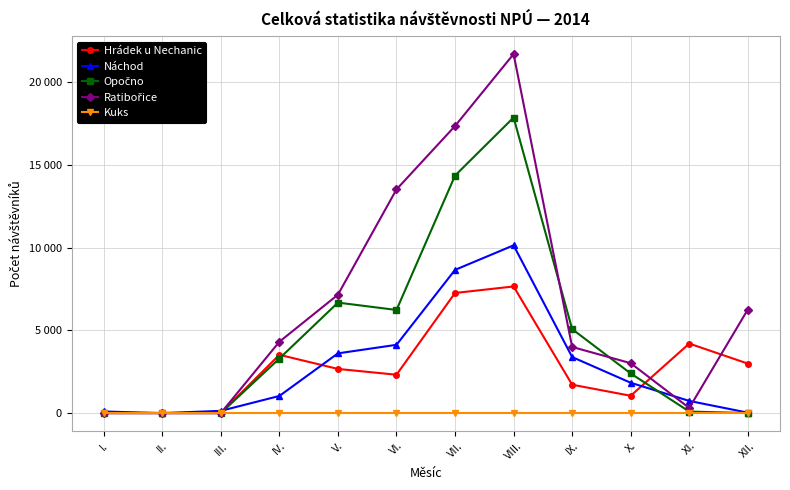

Does the chart display data point markers on the line(s)?

Yes